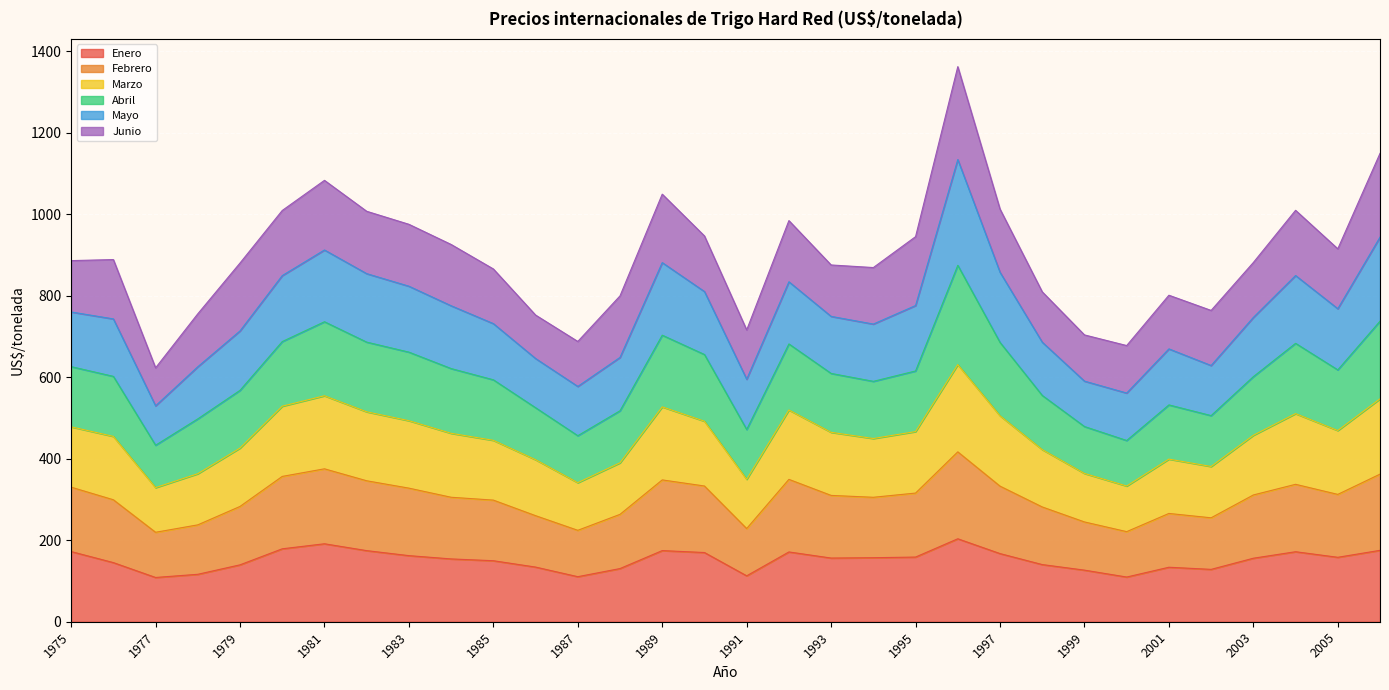

The value of Enero at 1987 is 162.8. True or false?

False